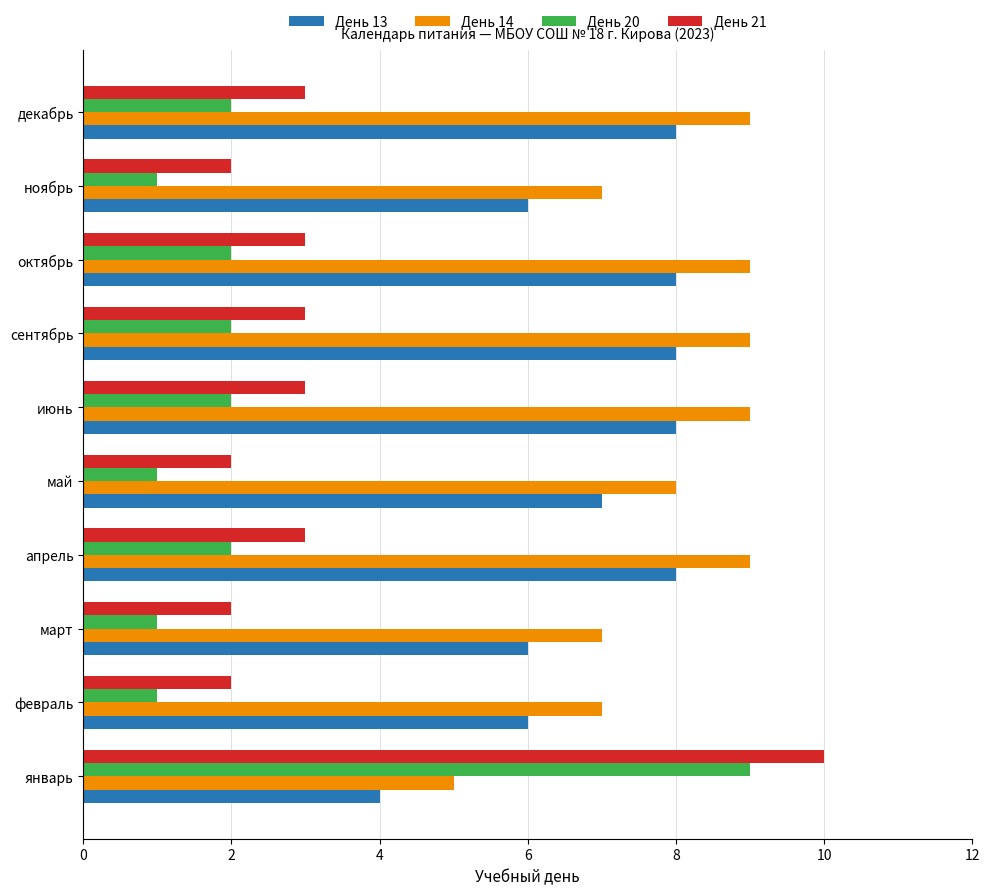

What is the spread (max minus min) of values at декабрь?

7